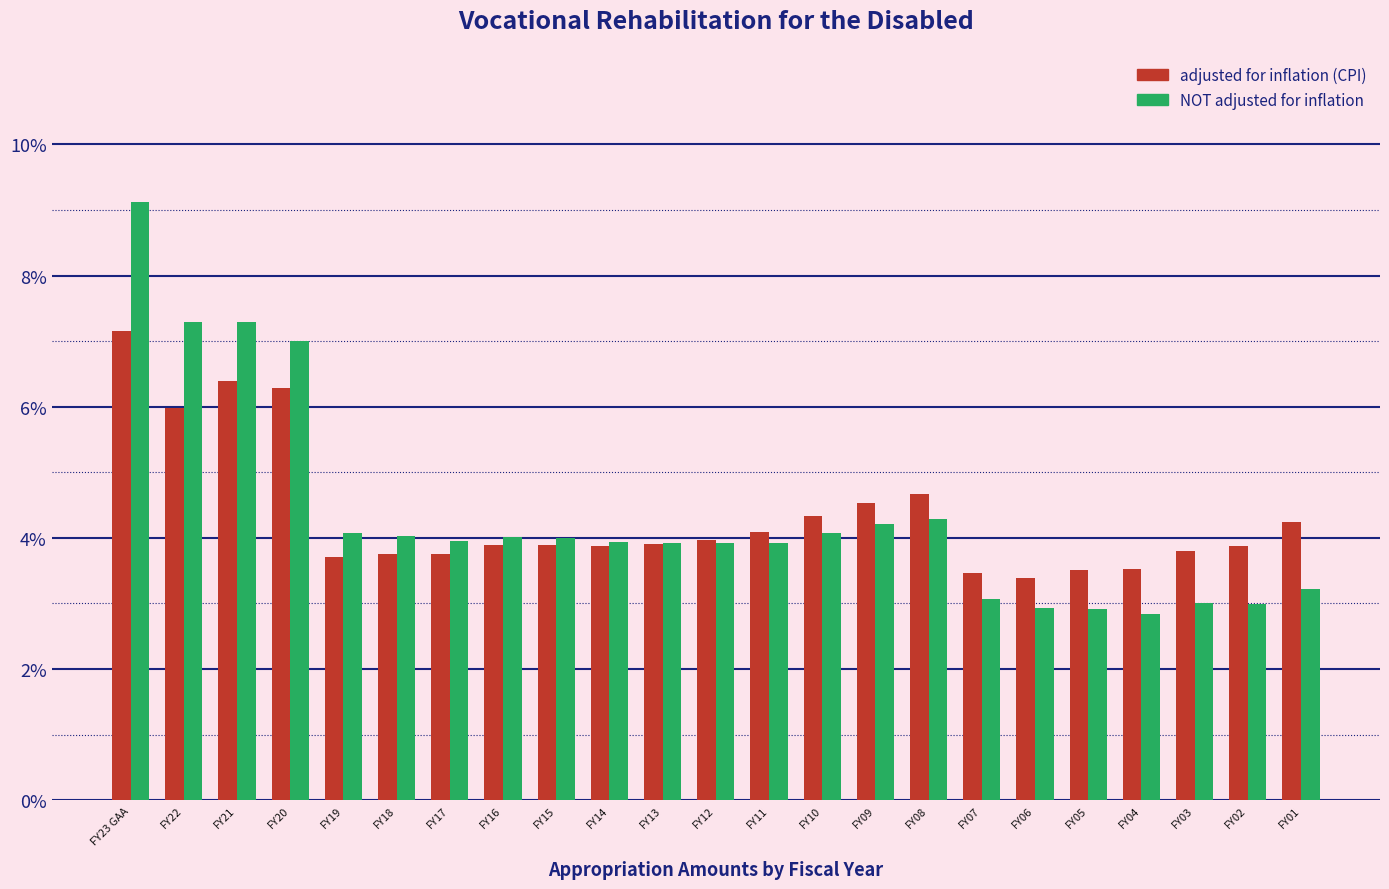

Read the NOT adjusted for inflation value at FY19.

4.1